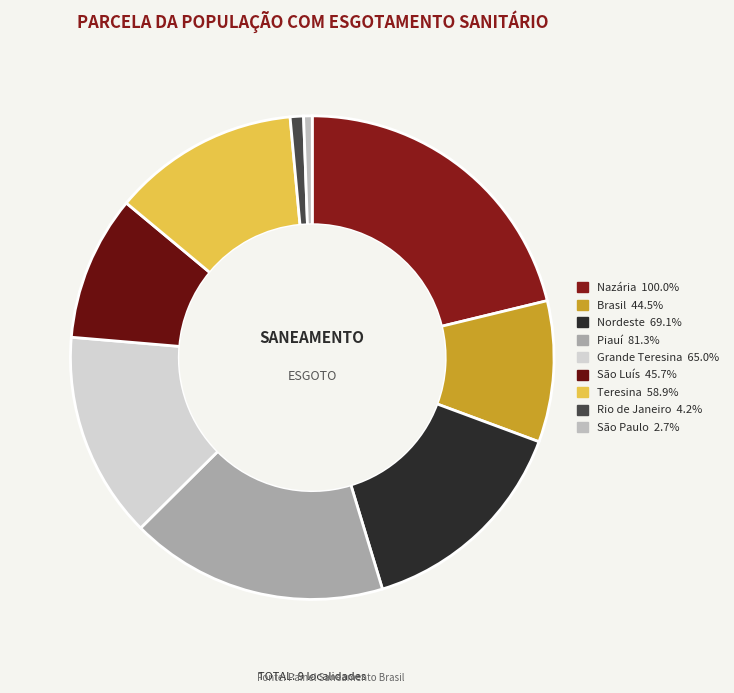

Count the number of slices in the pie.

9